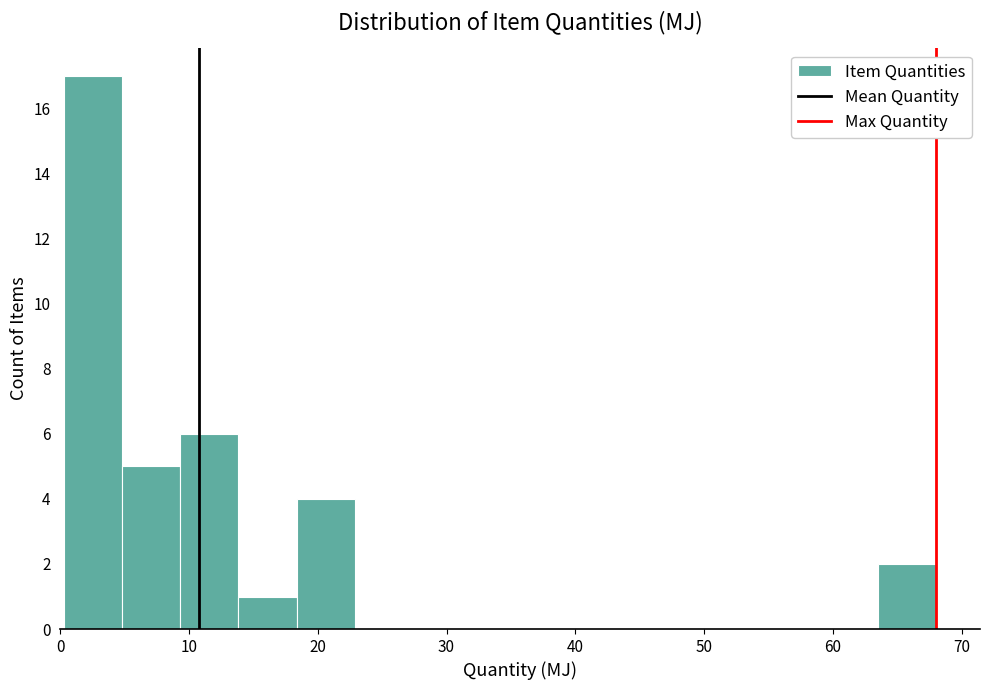

Reading left to right, transcribe this chart: for each bar, give the range it covers on the x-axis and its height. Neither the bar edges nor the heights are printed on the chart, so give them approximately, as read against the axes.

0 to 5: 17
5 to 9: 5
9 to 14: 6
14 to 18: 1
18 to 23: 4
23 to 27: 0
27 to 32: 0
32 to 36: 0
36 to 41: 0
41 to 45: 0
45 to 50: 0
50 to 54: 0
54 to 59: 0
59 to 64: 0
64 to 68: 2